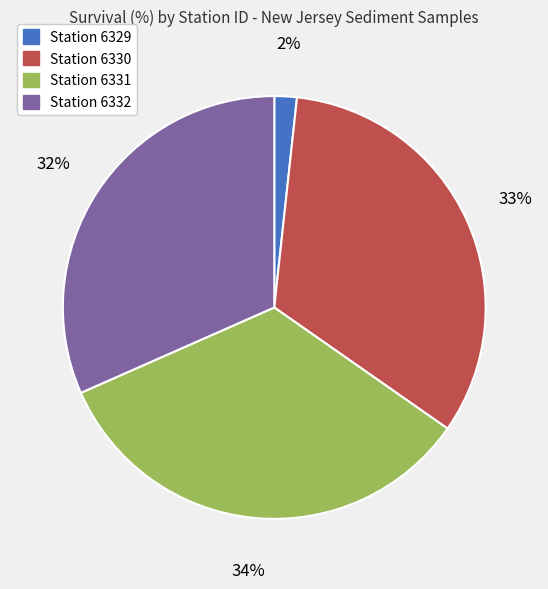

To the nearest percent, what is the average slice percentage?

25%